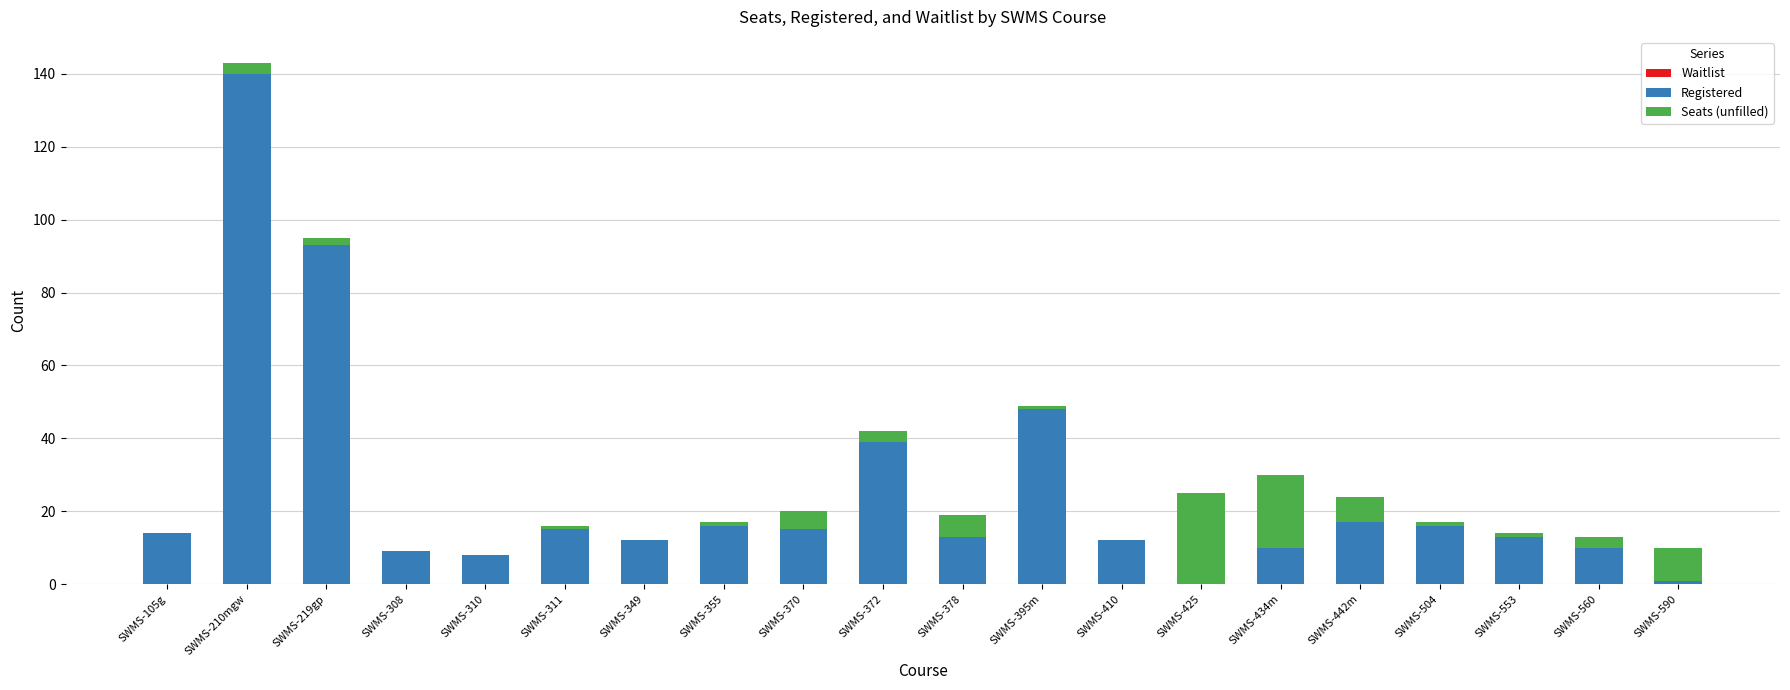

Is it true that Registered equals 0 at SWMS-425?

True